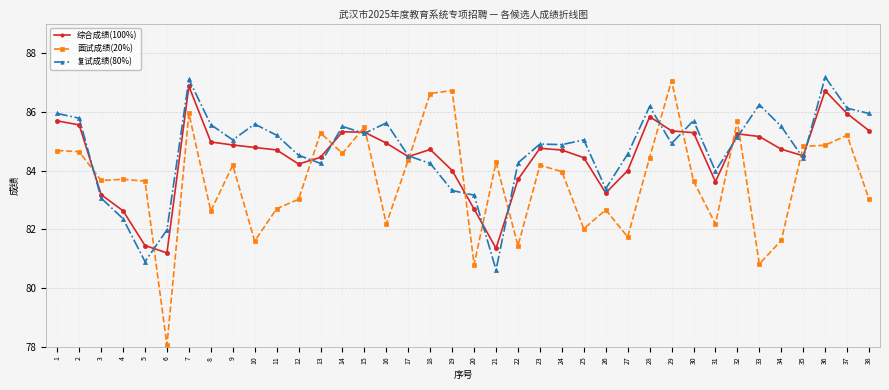

What is the approximate value of 综合成绩(100%) at 37?

85.9